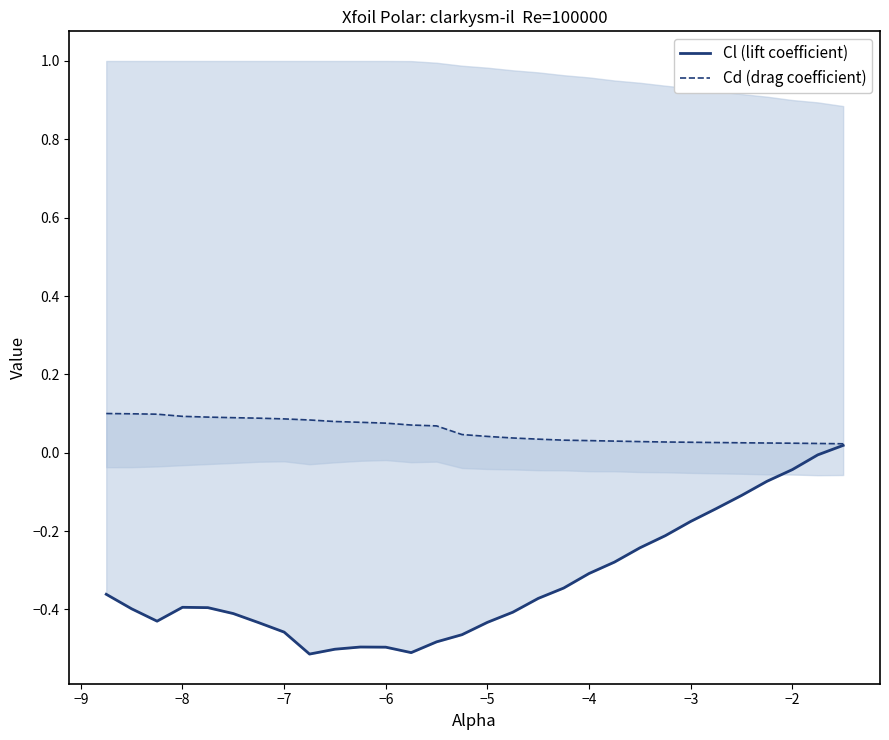

Does the chart have visible grid lines?

No